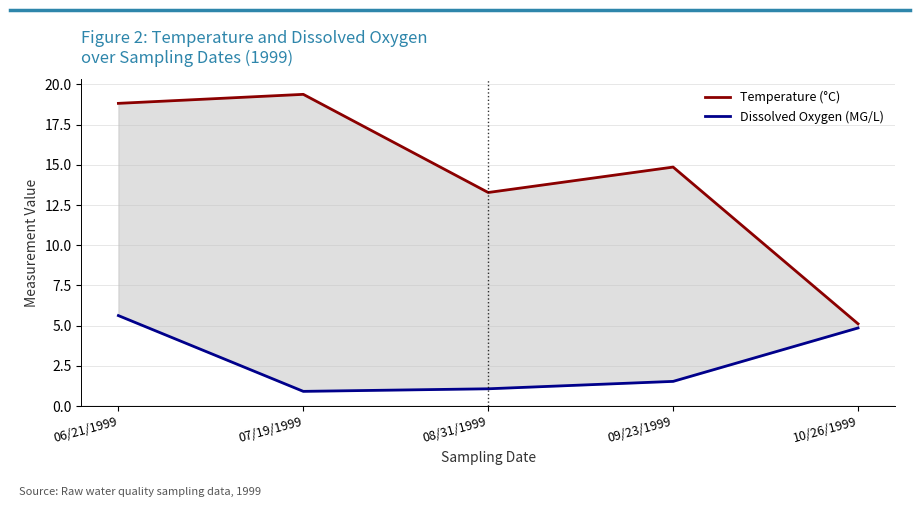

What is the total value across all series at 06/21/1999?

24.4